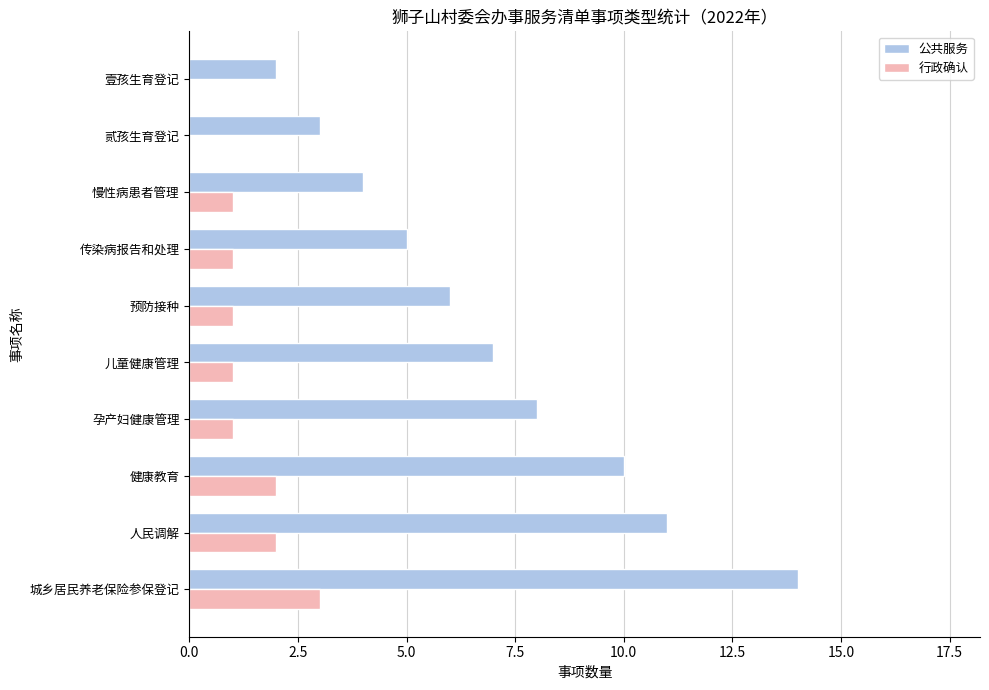

The value of 公共服务 at 贰孩生育登记 is 3. True or false?

True